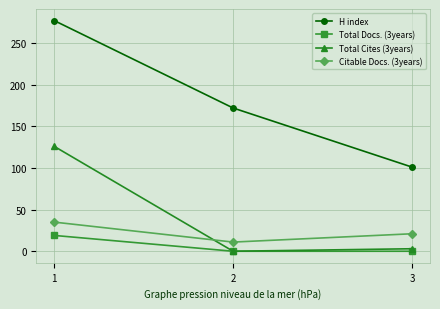

True or false: H index has a value of 246 at 2.

False